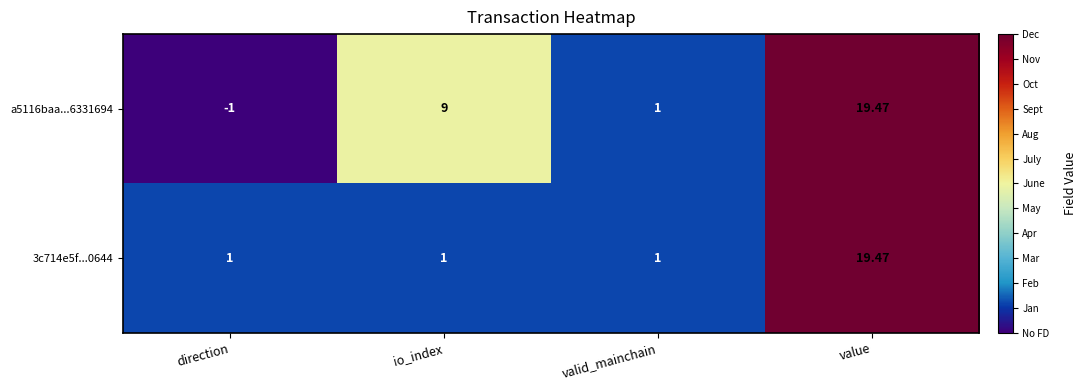

At which category is the sum across all series the highest?

value